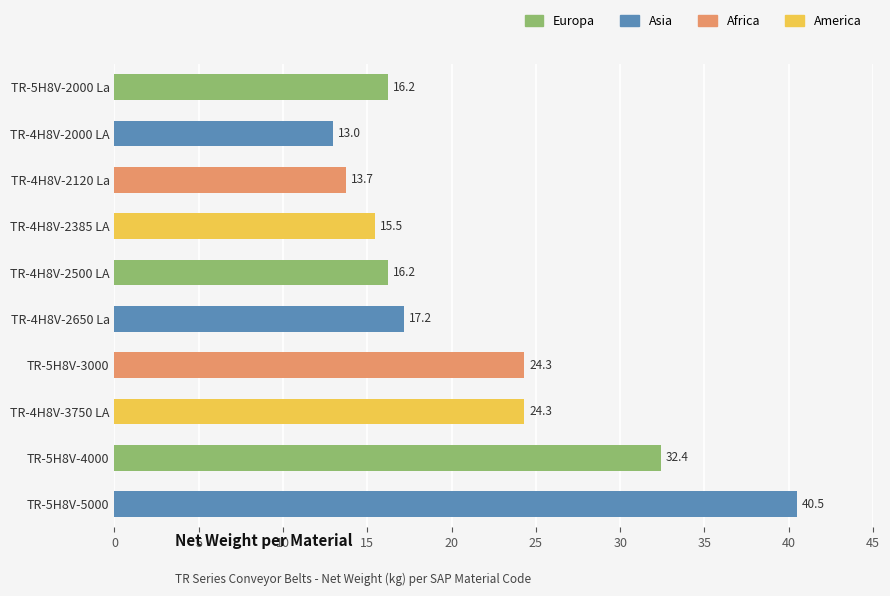

Is it true that the value at TR-5H8V-5000 is 40.5?

True